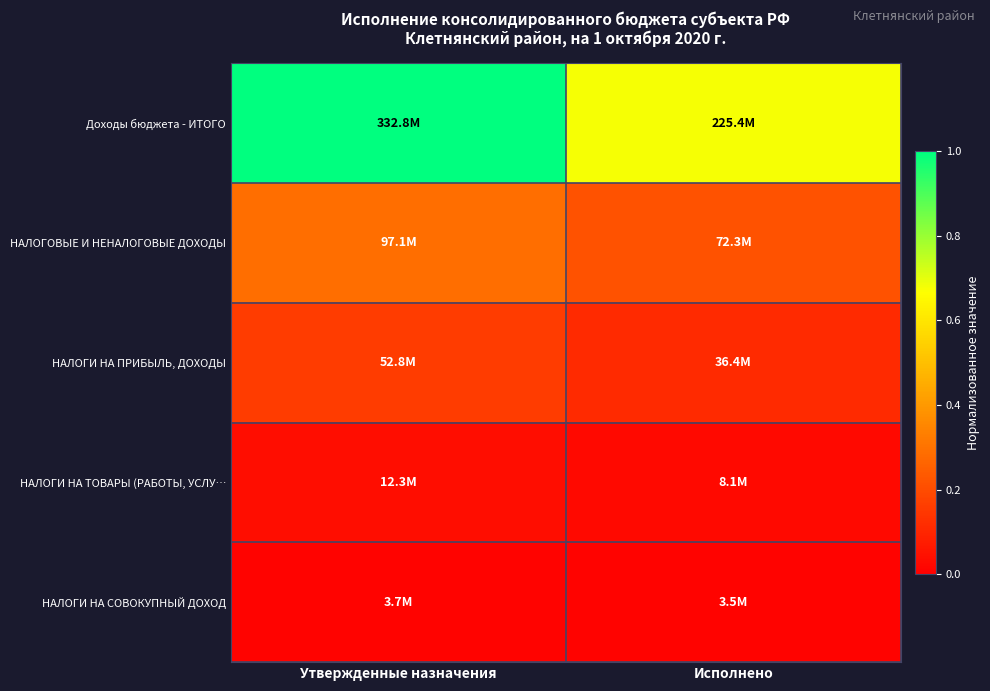

Which category has the highest value across all series?

Утвержденные назначения